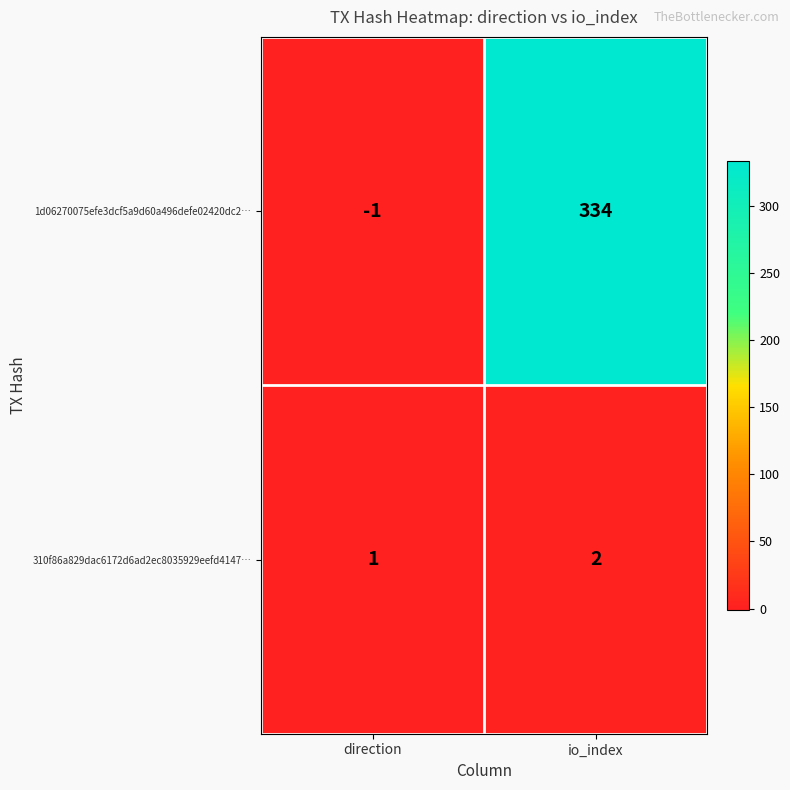

Is it true that 310f86a829dac6172d6ad2ec8035929eefd4147… equals 2 at io_index?

True